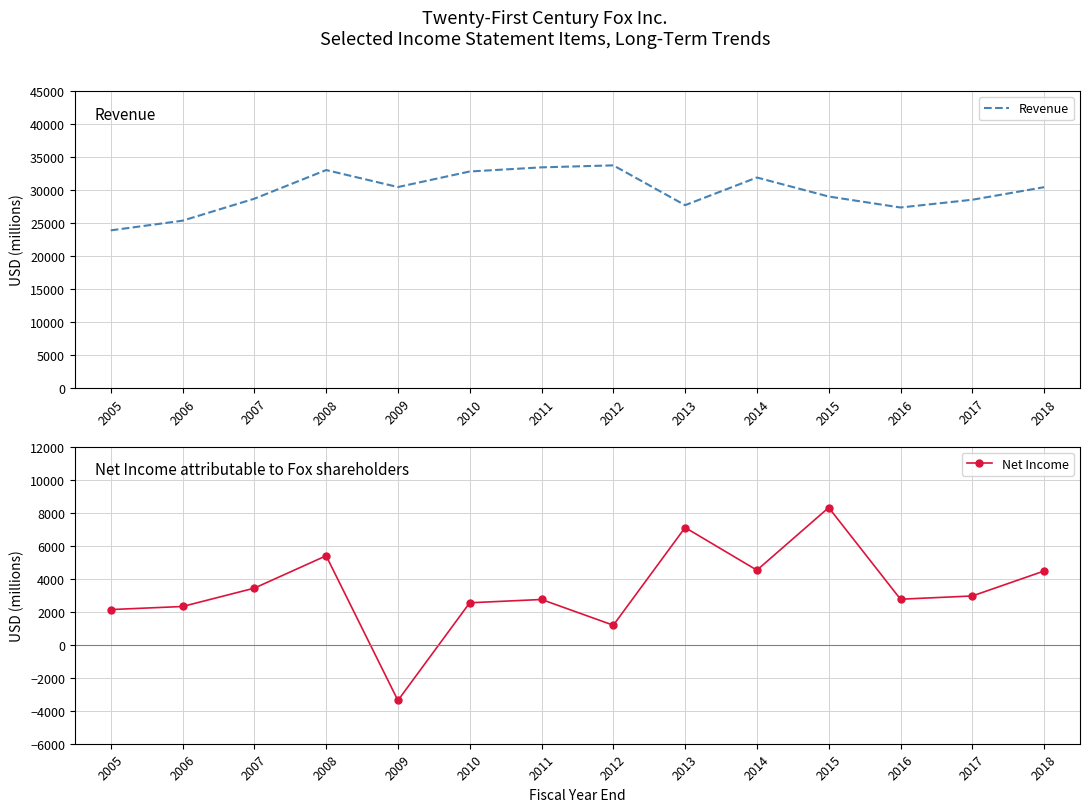

Where is Net Income nearest to the value 2464?

2010